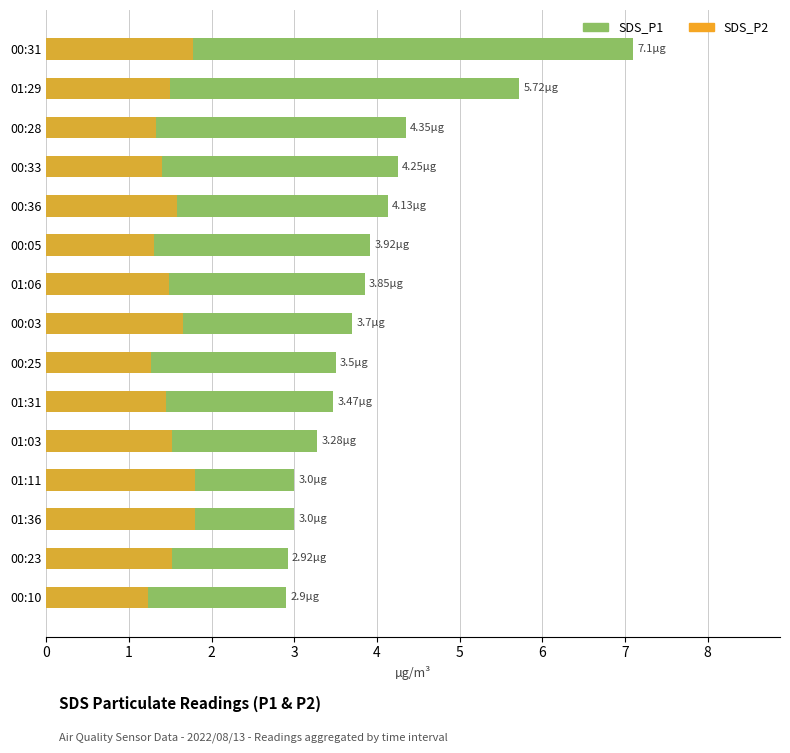

Is the value of SDS_P2 at 00:23 greater than the value of SDS_P1 at 00:31?

No